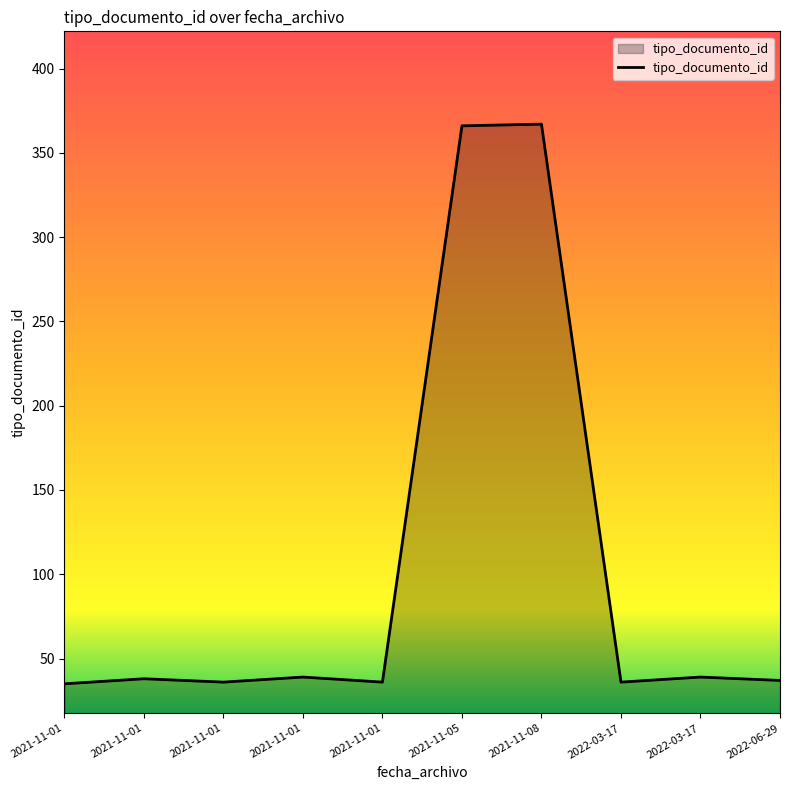

Rank the categories by value from highest to lowest.

2021-11-08, 2021-11-05, 2021-11-01, 2022-03-17, 2021-11-01, 2022-06-29, 2021-11-01, 2021-11-01, 2022-03-17, 2021-11-01